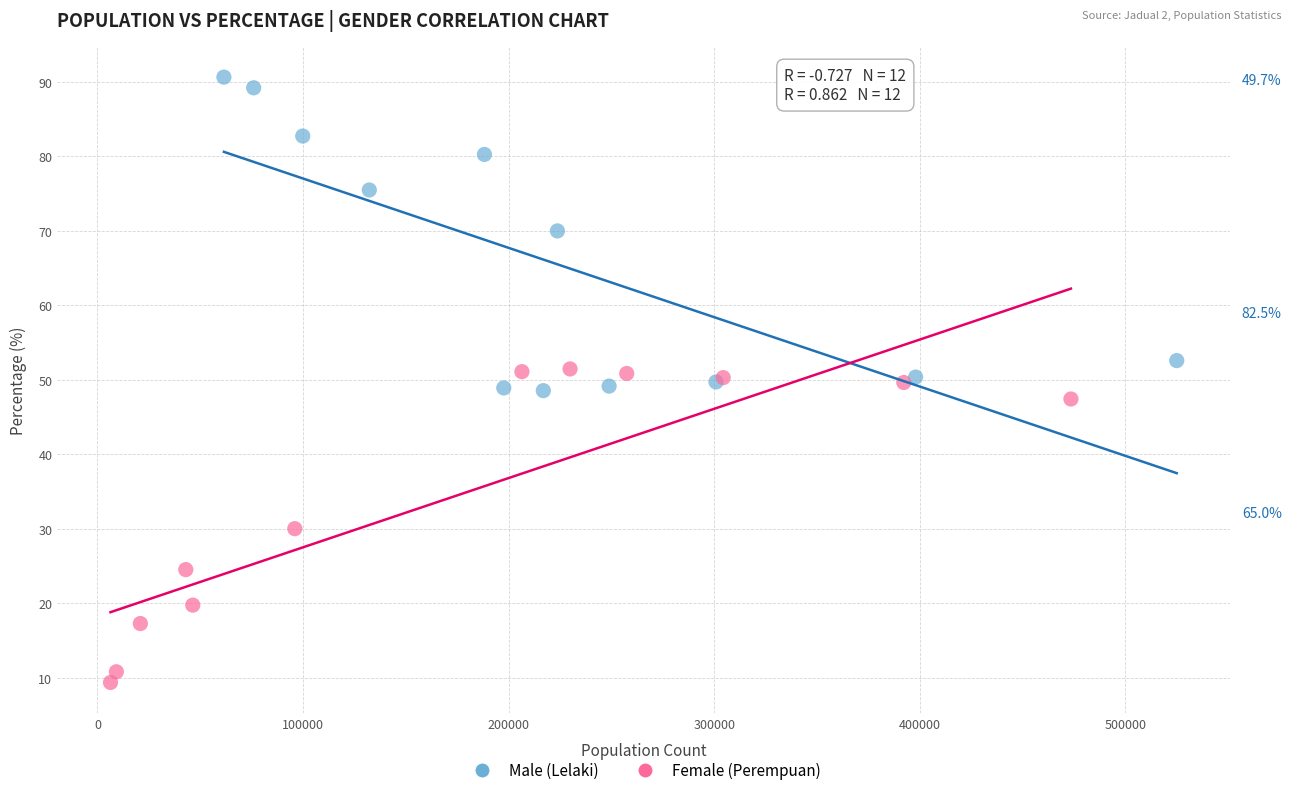

Which series contains the lowest Y value?

Female (Perempuan)